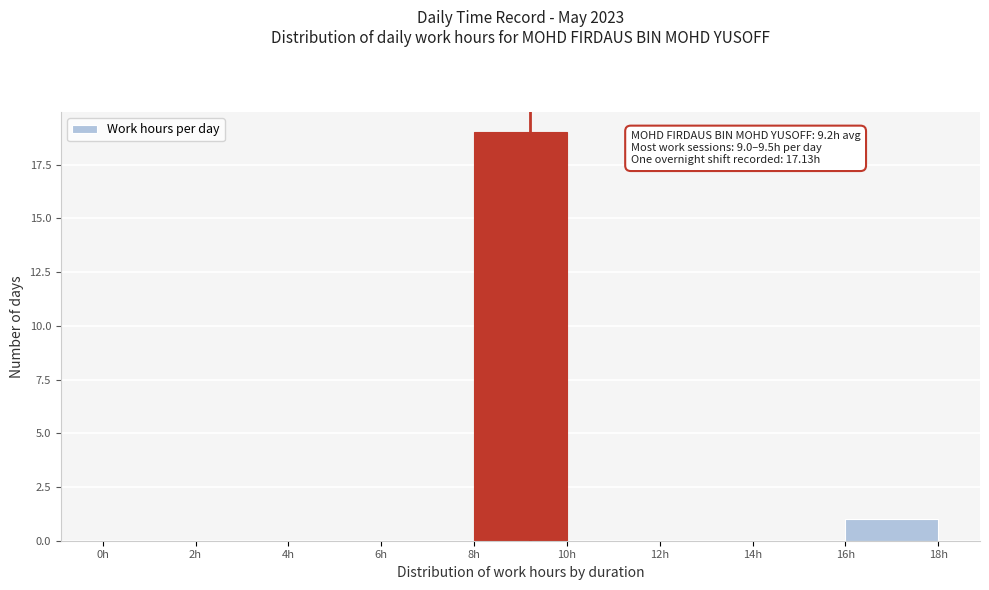

Over which range of the x-axis is the bar tallest?

8 to 10